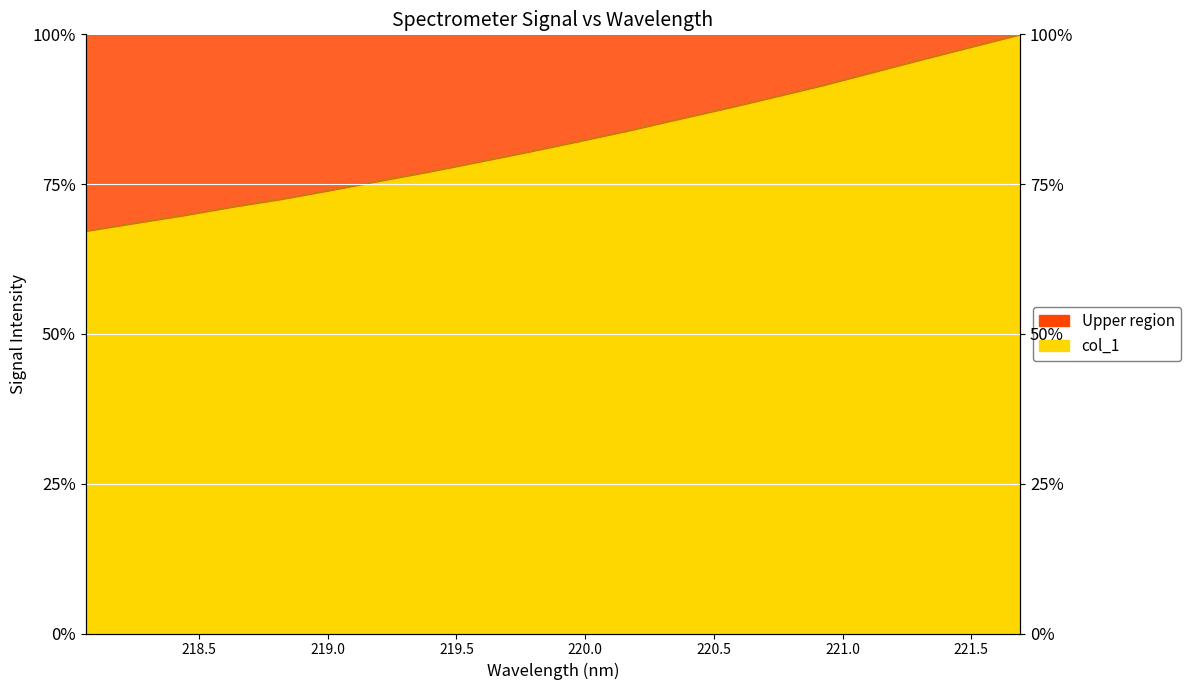

Between 219.7801 and 220.7354, which is larger?

220.7354